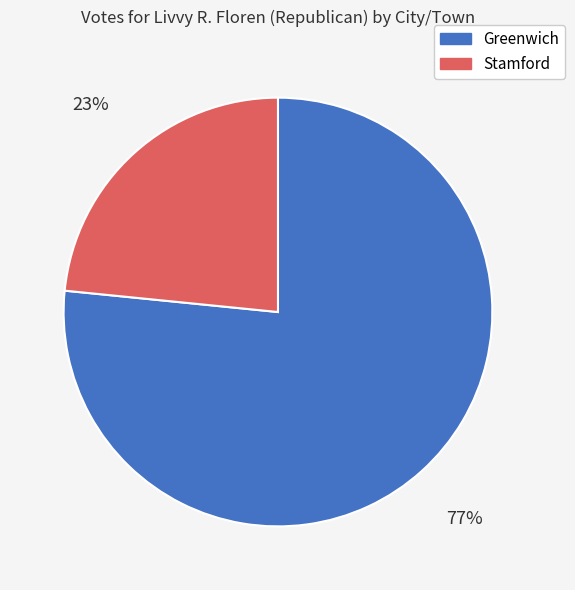

What is the smallest slice in the pie chart?

Stamford